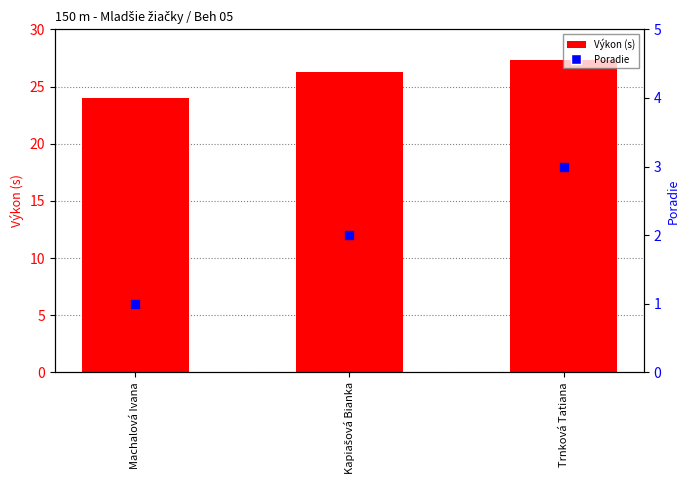

At how many categories does at least one series exceed 16?

3